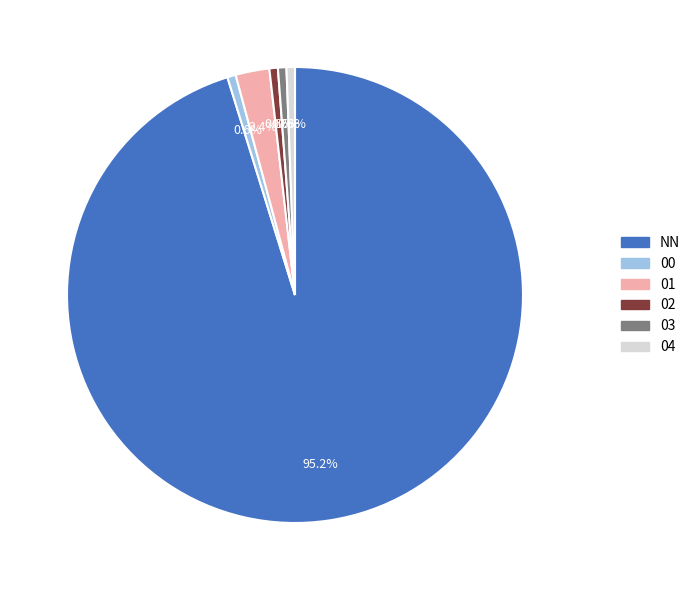

To the nearest percent, what portion does 00 represent?

1%